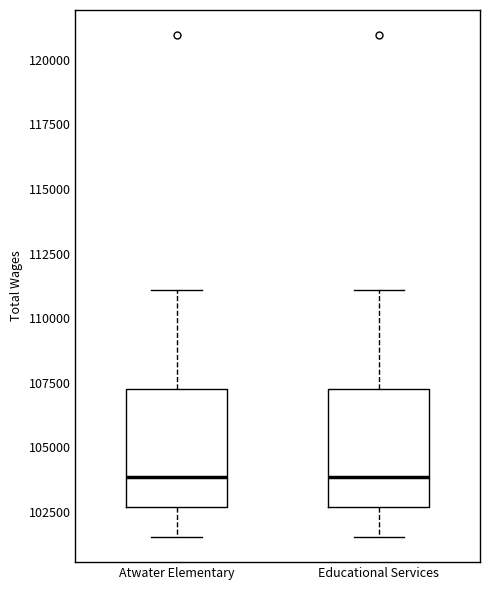

Reading left to right, transcribe this box plot: for each box, give where its median line is, the range the box spans, and where its two whiskers end, as read against the y-axis. The values are not printed on the chart, so give them approximately, as read against the axis.

Atwater Elementary: median 104000, box 102500 to 107500, whiskers 101500 to 111000
Educational Services: median 104000, box 102500 to 107500, whiskers 101500 to 111000